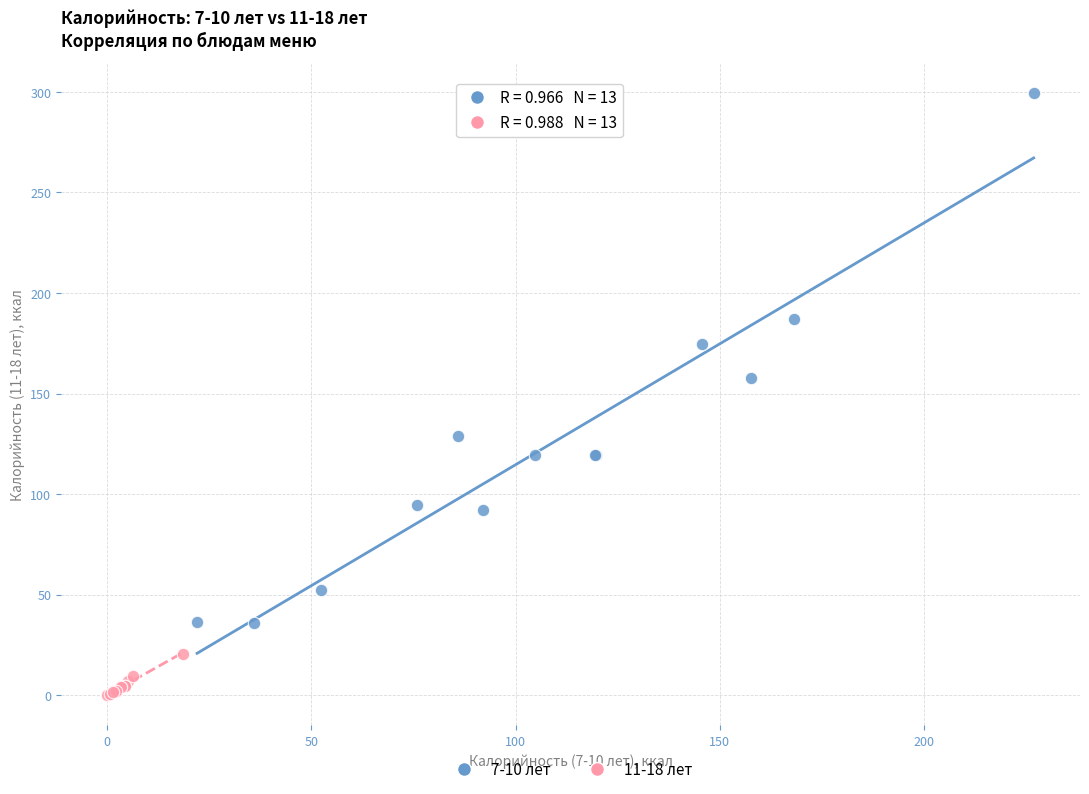

Which series has the widest spread of Y values?

7-10 лет